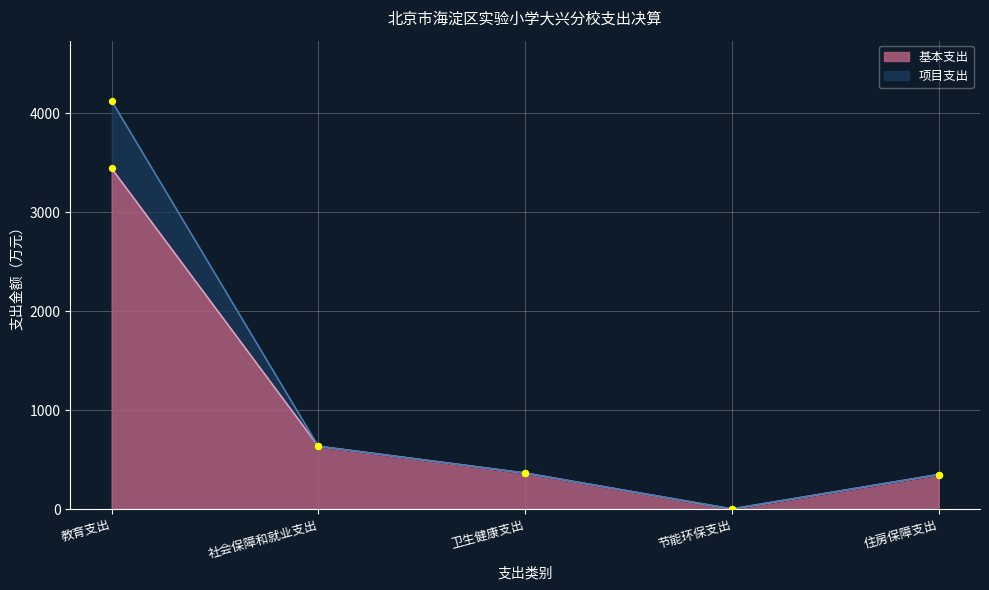

Which series has the largest Y range (max minus min)?

项目支出